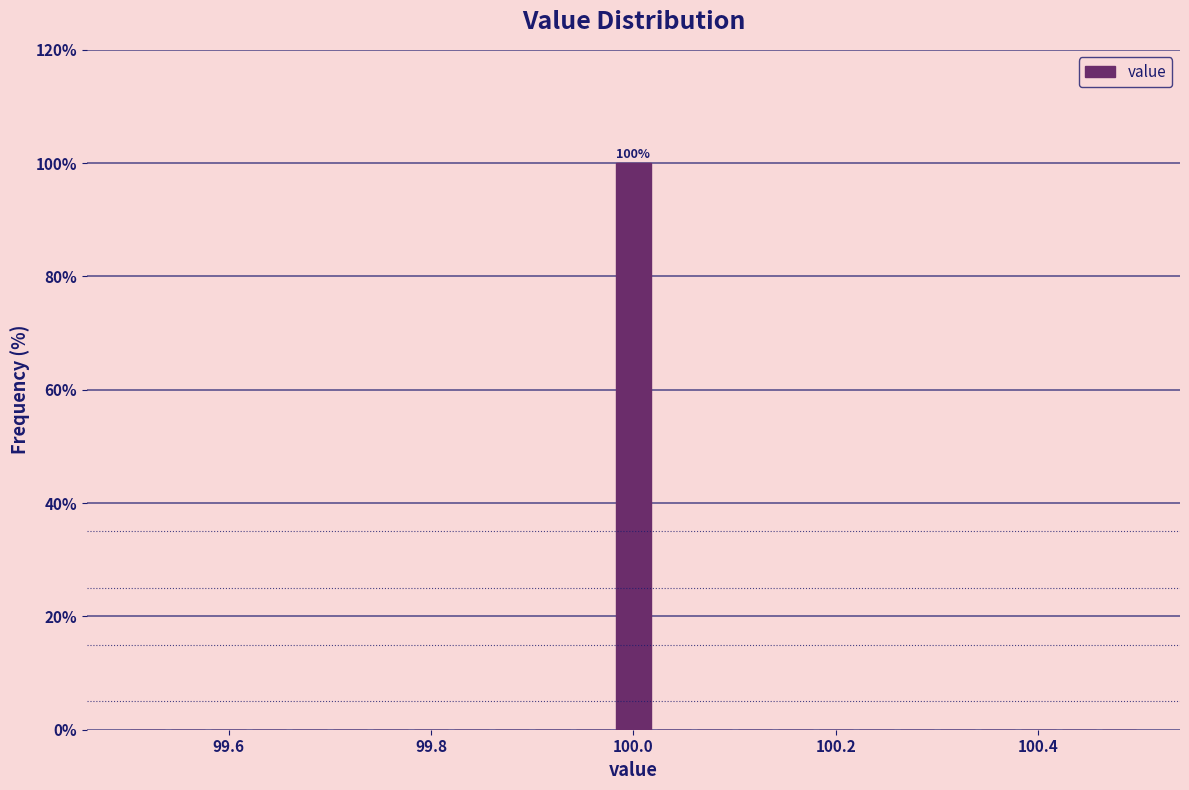

Read against the x-axis, roughly where is the centre of the tallest bar?

100.00